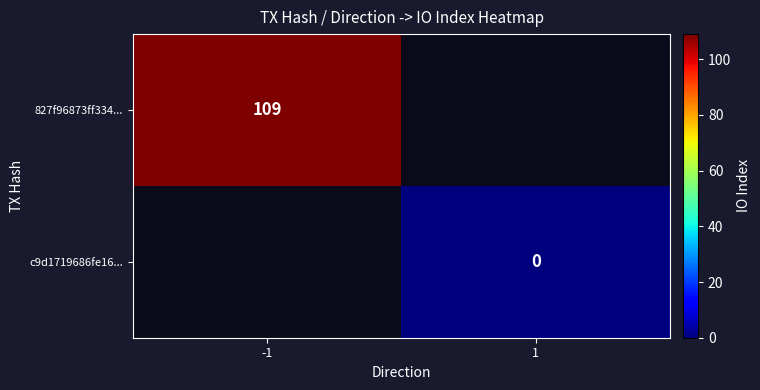

Which label corresponds to the smallest value in the chart?

1